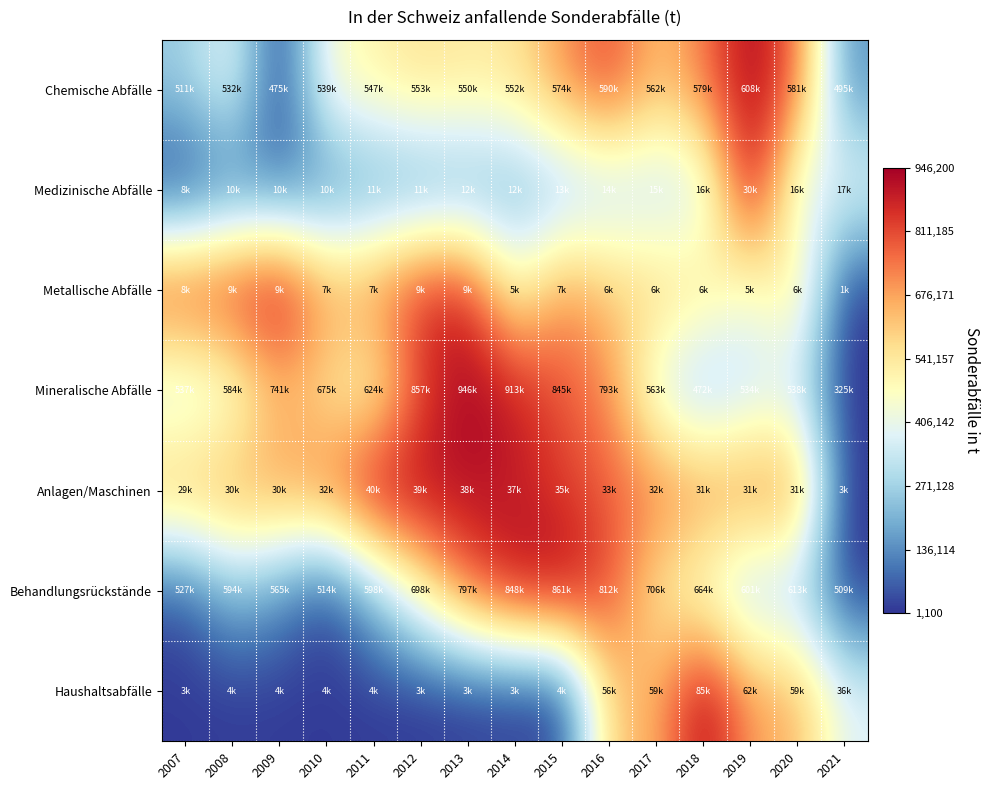

Between 2014 and 2020, which is larger?

2020